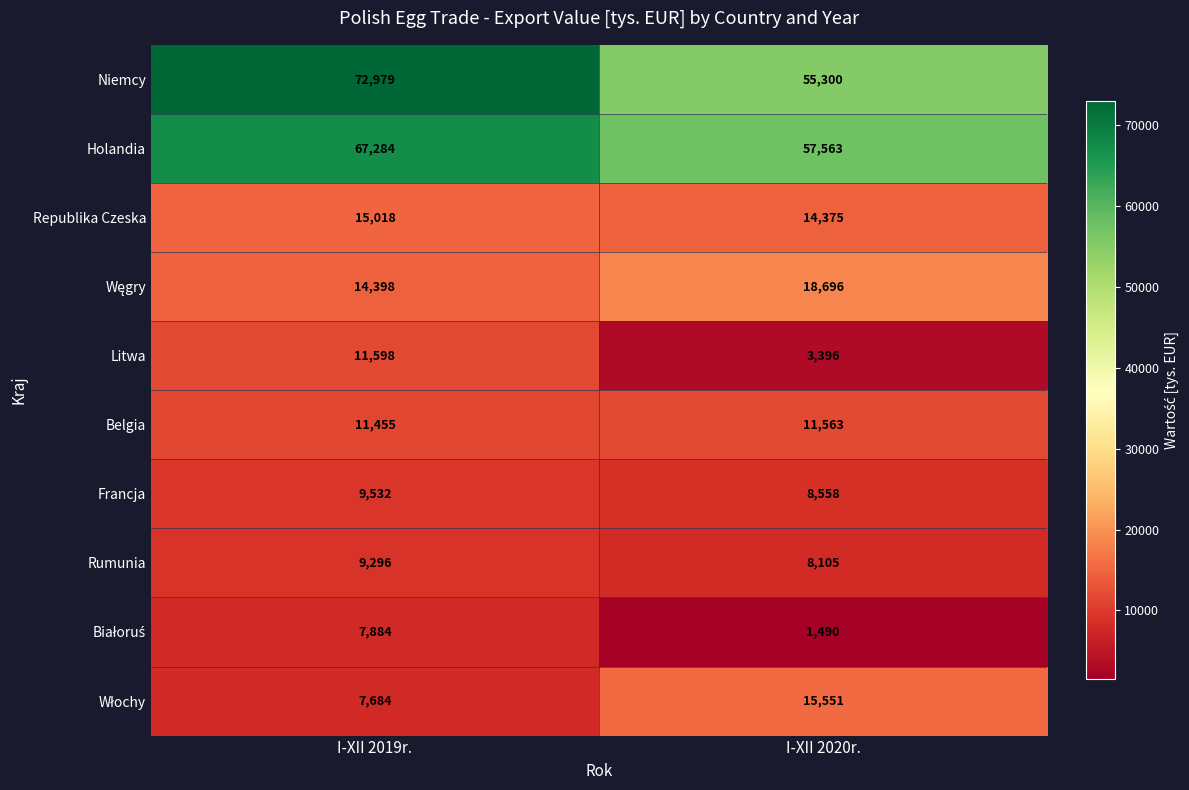

What is the approximate value of Holandia at I-XII 2019r., to the nearest 100?

67300